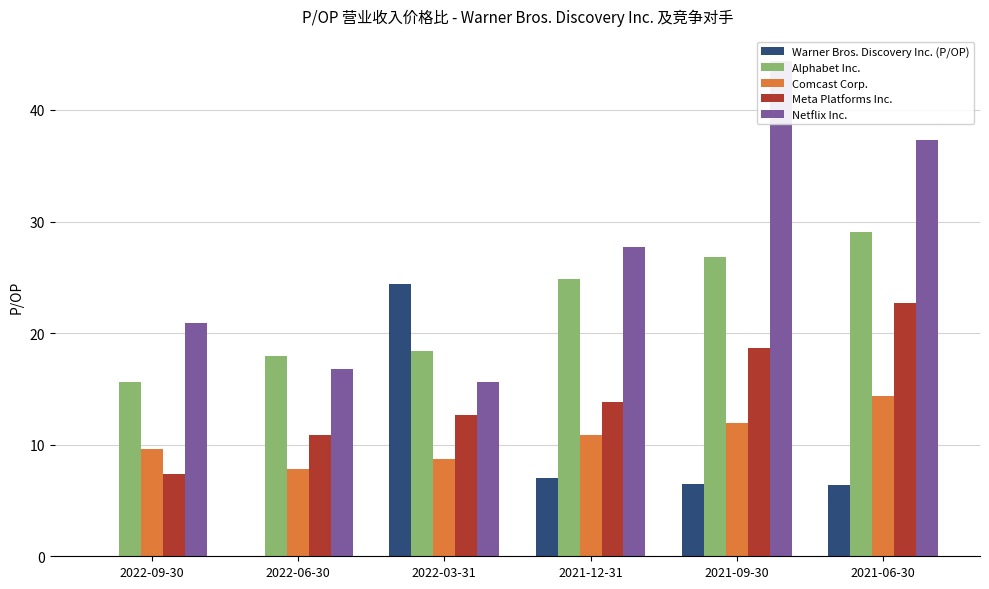

What is the label of the 4th bar from the left?

2021-12-31